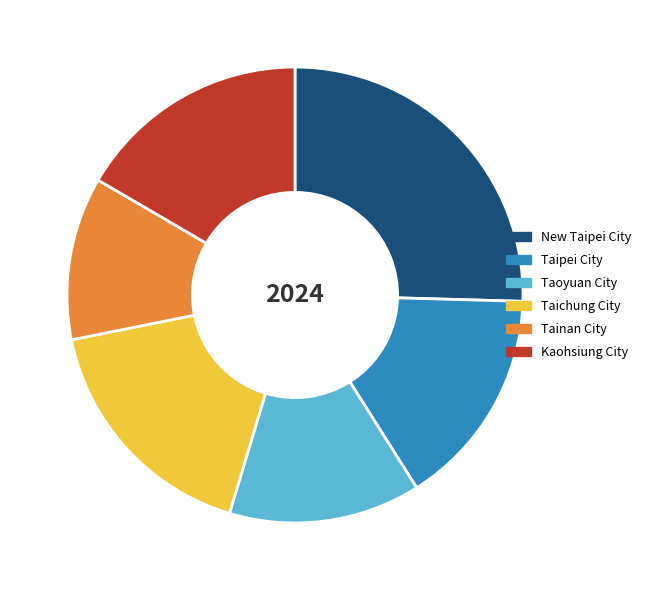

How many slices are in this pie chart?

6